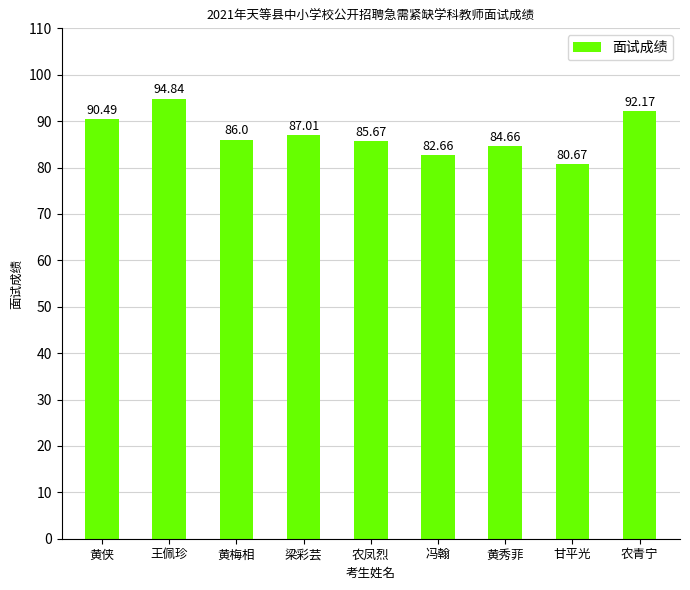

The value at 黄秀菲 is 84.7. True or false?

True